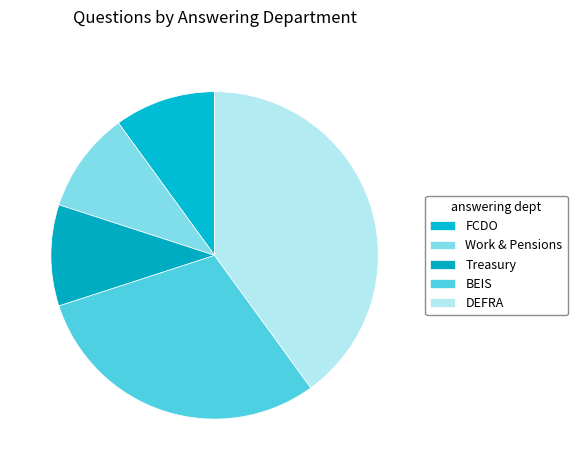

Count the number of slices in the pie.

5